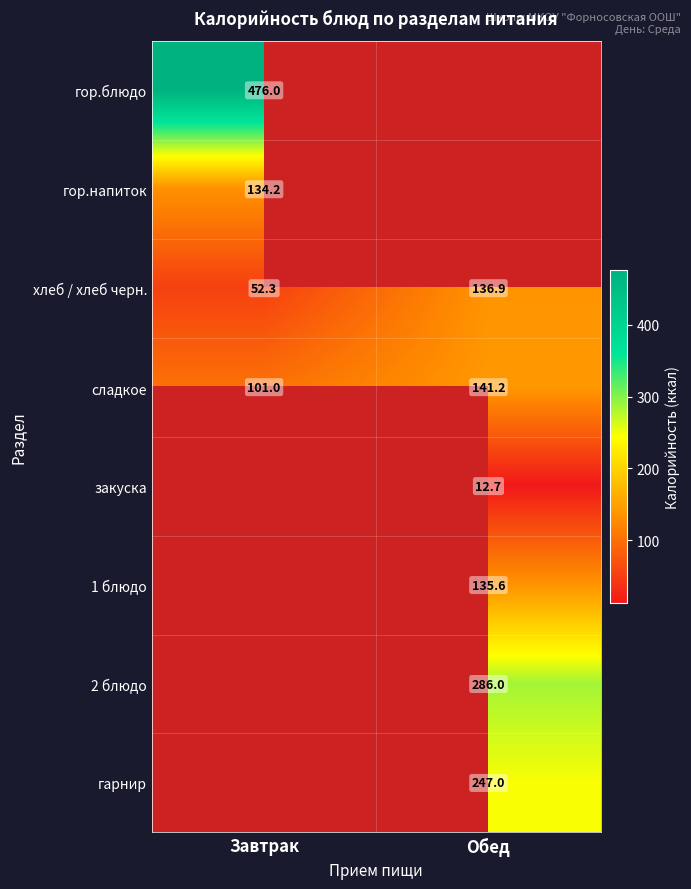

The 2 блюдо series shows 286.0 at Обед. True or false?

True